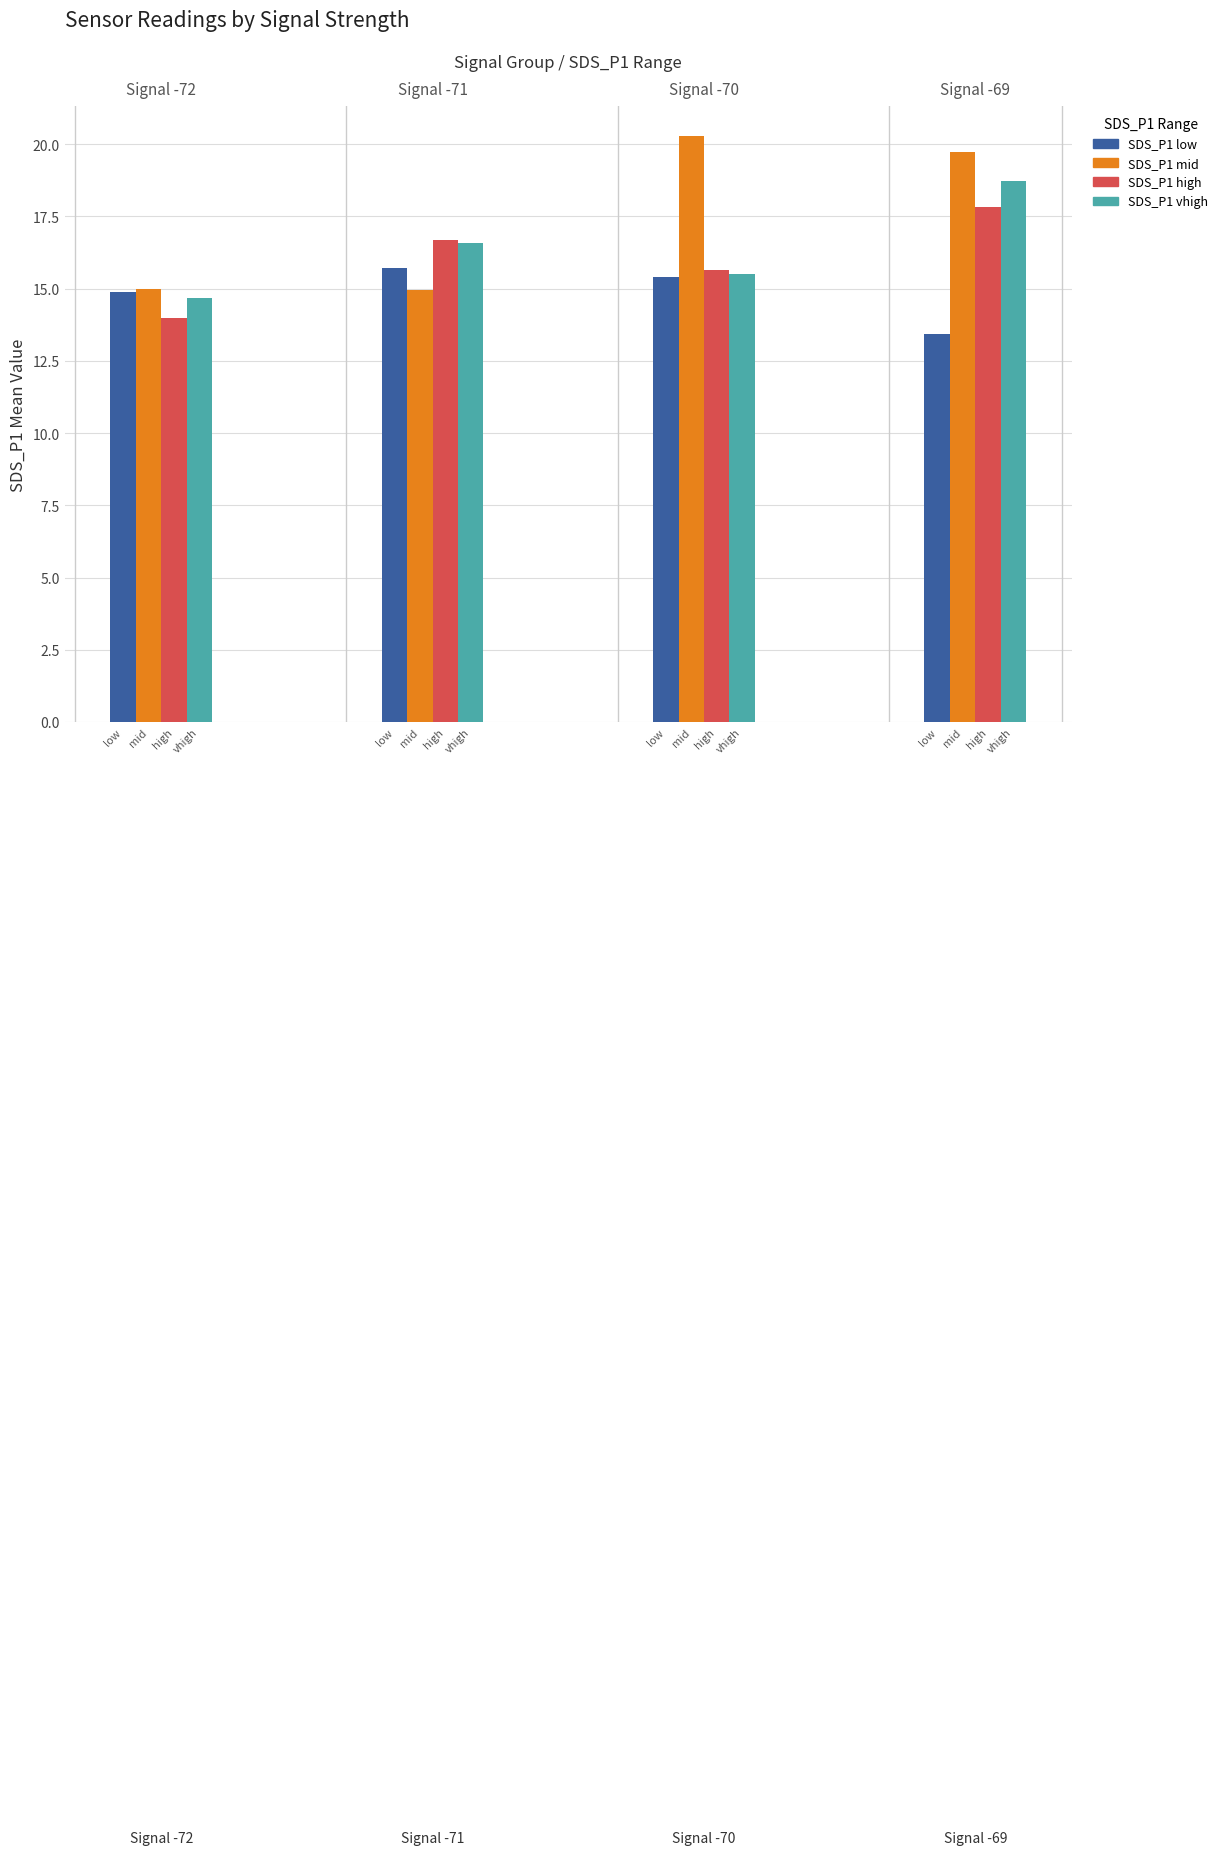

What is the sum of the SDS_P1 vhigh values at low and low?

33.4